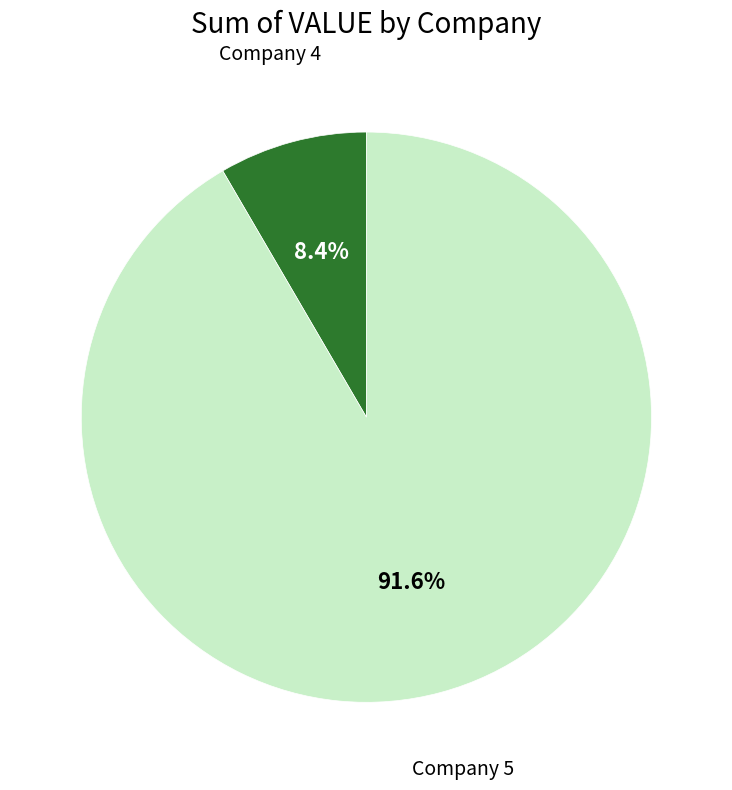

Rank the categories by value from lowest to highest.

Company 4, Company 5